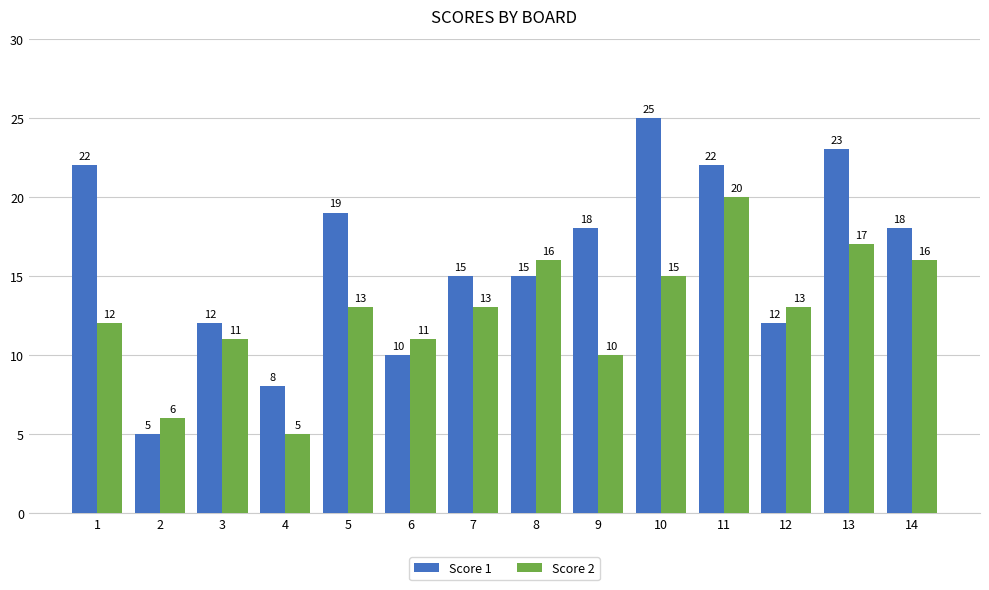

What is the difference between the Score 2 values at 11 and 9?

10